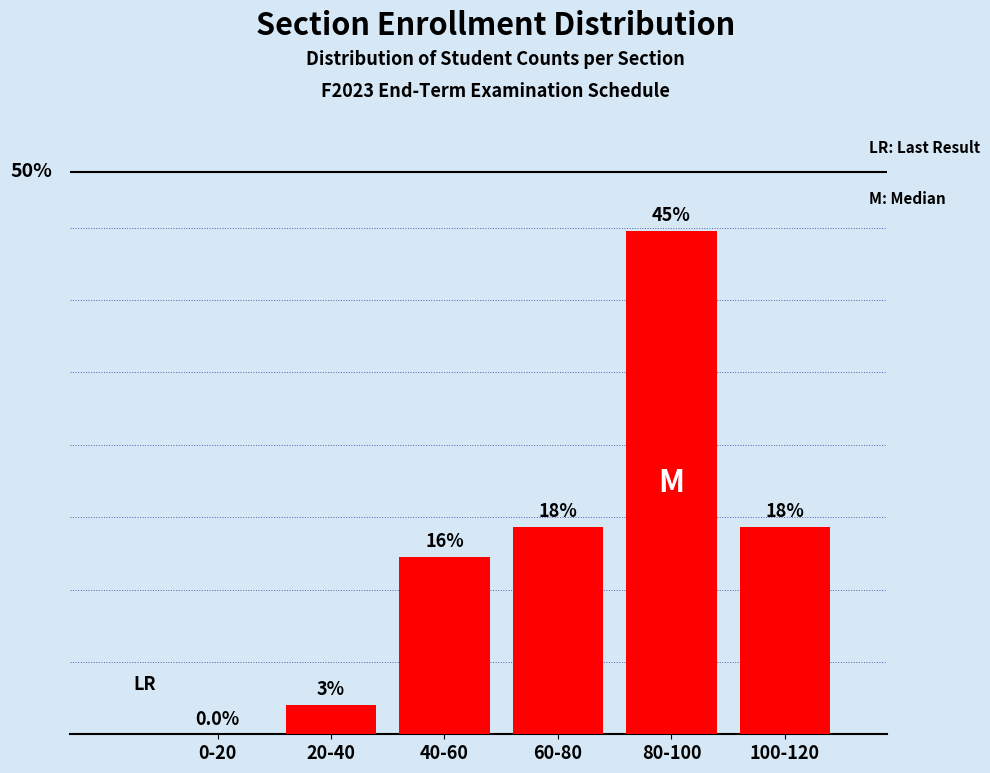

Are the bars horizontal?

No